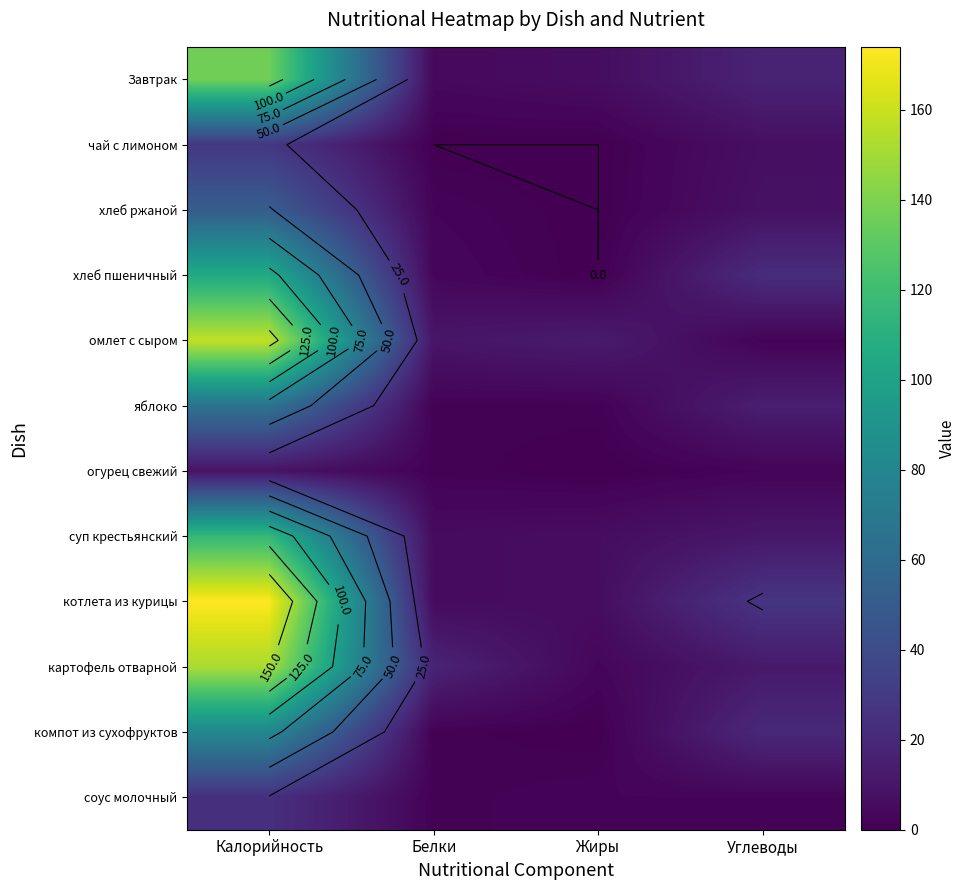

The картофель отварной series shows 3.0 at Жиры. True or false?

True